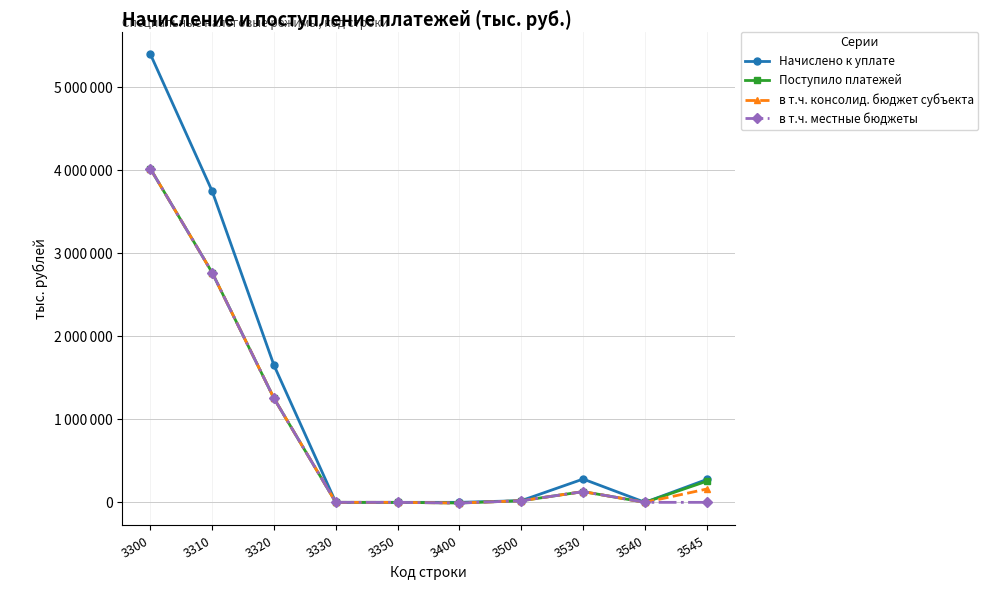

How many intersections are there between в т.ч. местные бюджеты and Поступило платежей?

2